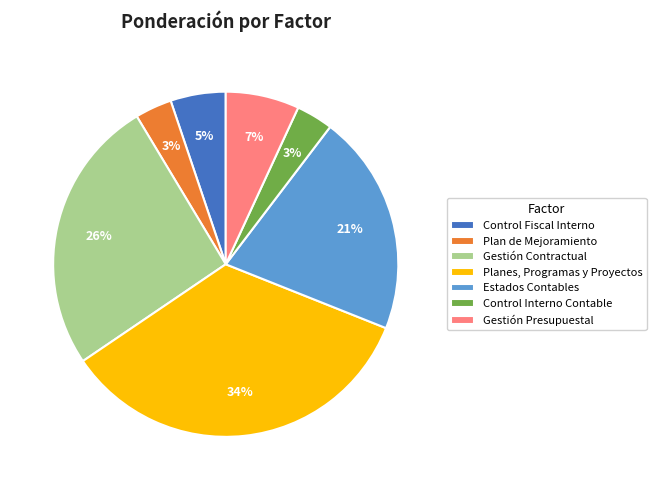

What is the largest slice in the pie chart?

Planes, Programas y Proyectos